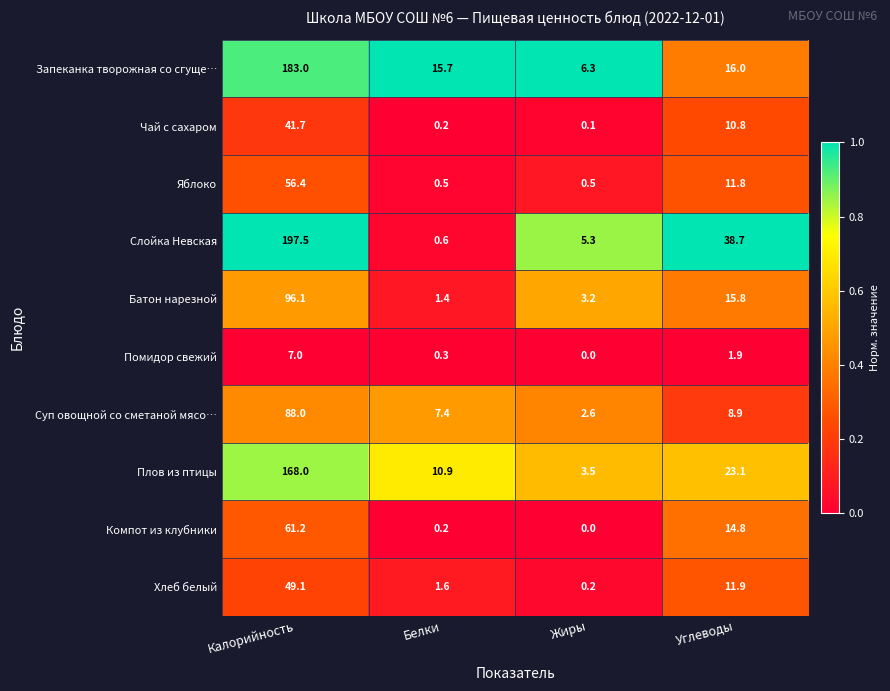

At which category is the sum across all series the highest?

Калорийность